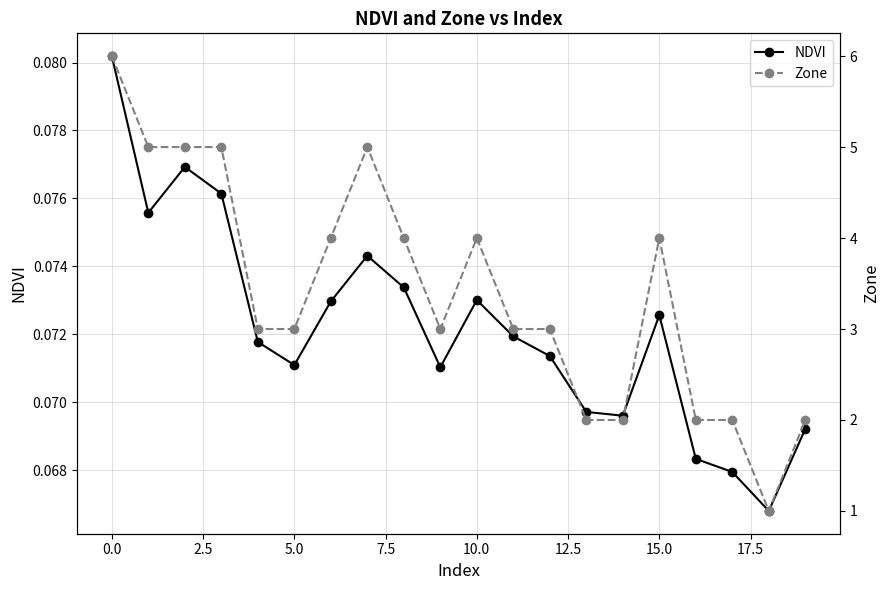

Count the number of data series in this chart.

2